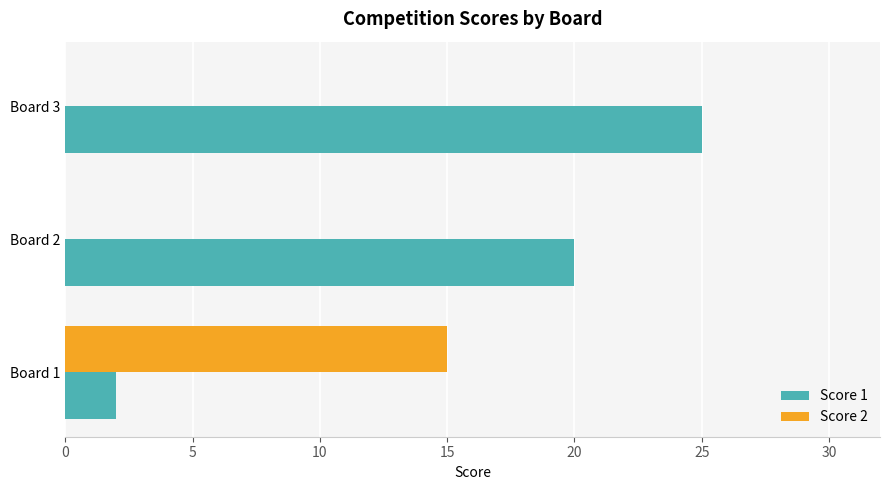

The value of Score 1 at Board 3 is 25. True or false?

True